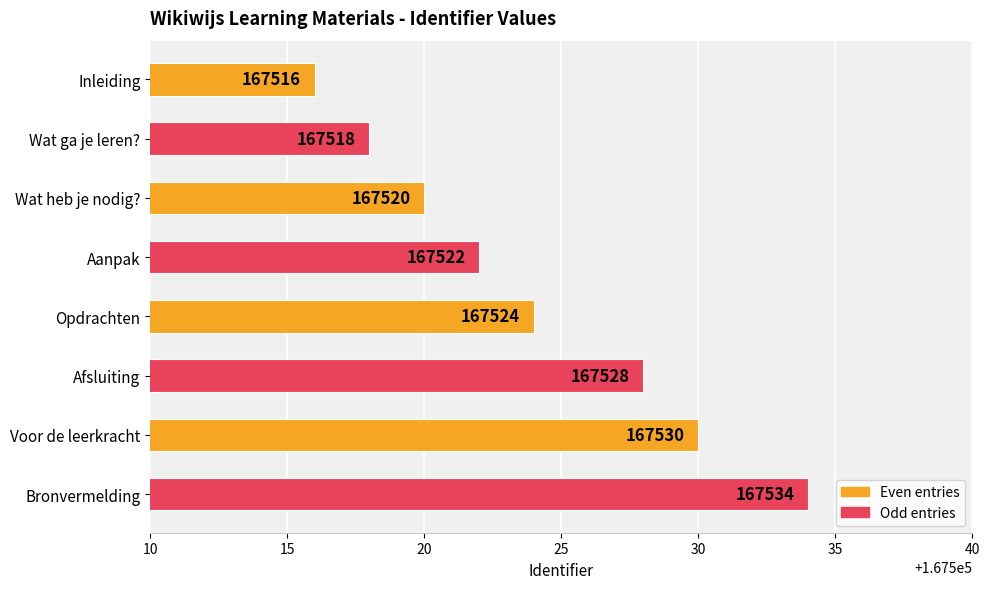

What is the change in value from Wat ga je leren? to Opdrachten?

+6